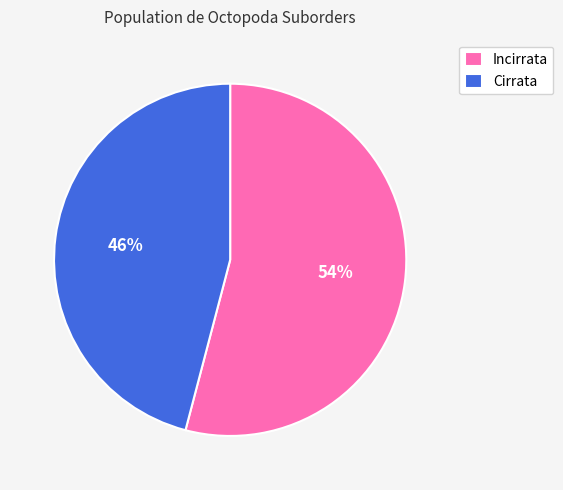

What is the largest slice in the pie chart?

Incirrata